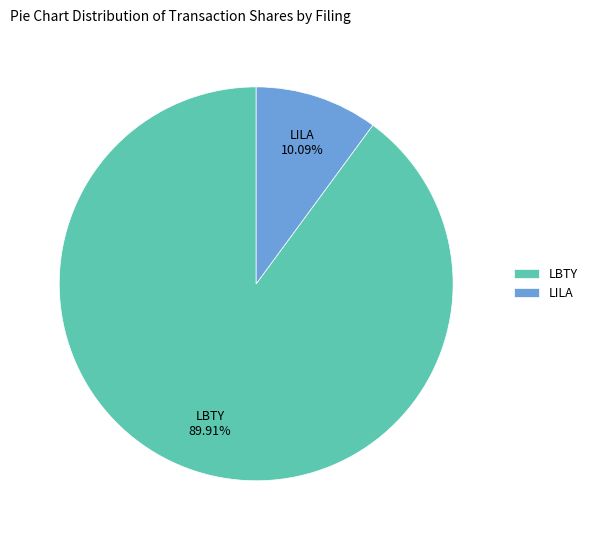

Which has a higher value, LBTY or LILA?

LBTY